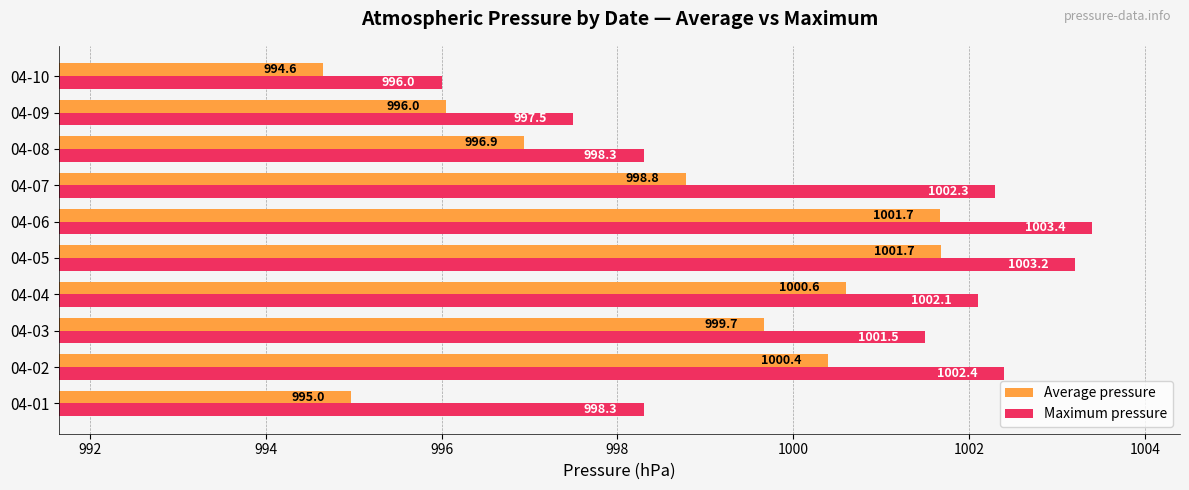

What is the difference between the maximum and minimum values in the Maximum pressure series?

7.4